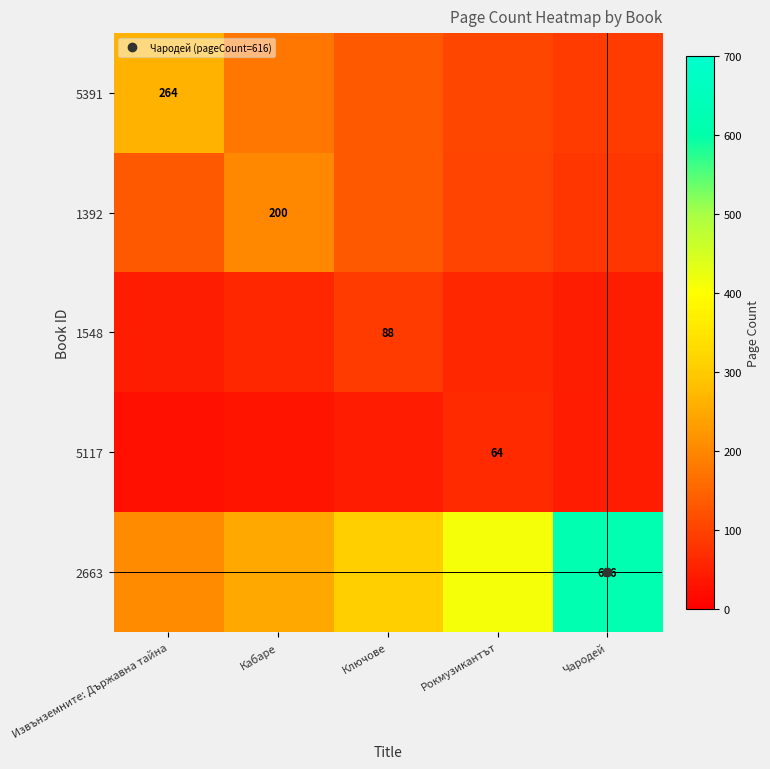

Count the number of categories in the chart.

5